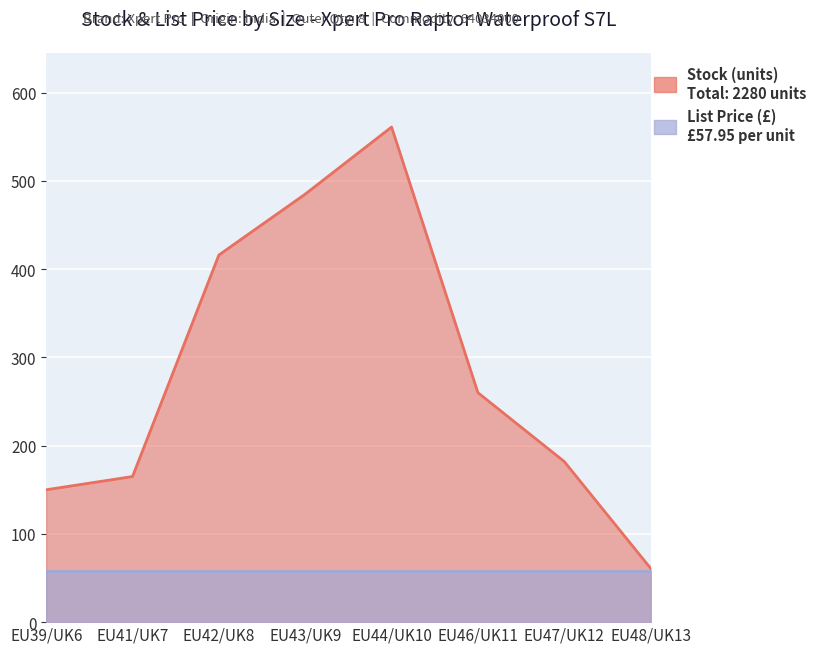

What position from the right is EU43/UK9?

5